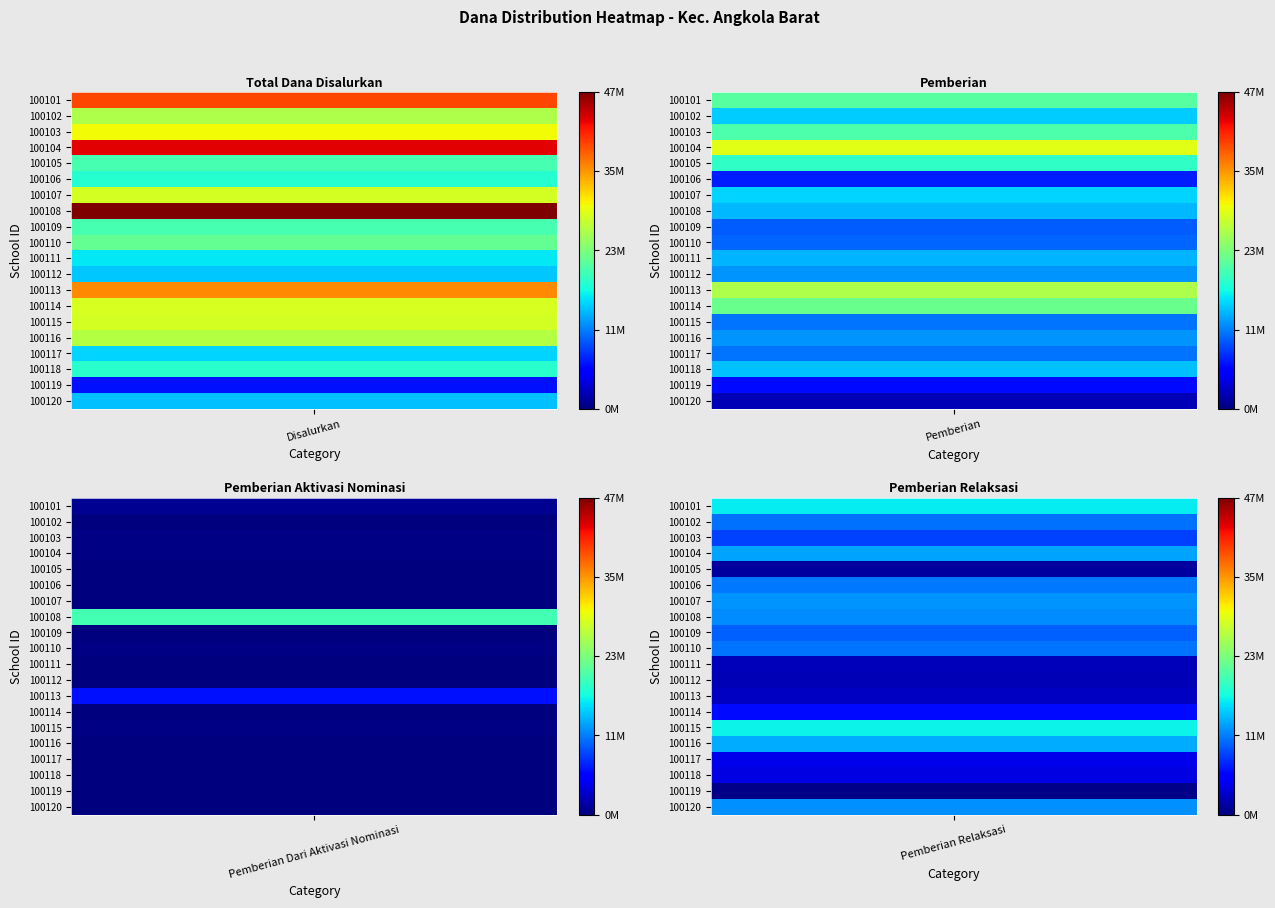

Count the SDN NO. 100103 SITINJAK values in the range 9000000 to 30150000.

3